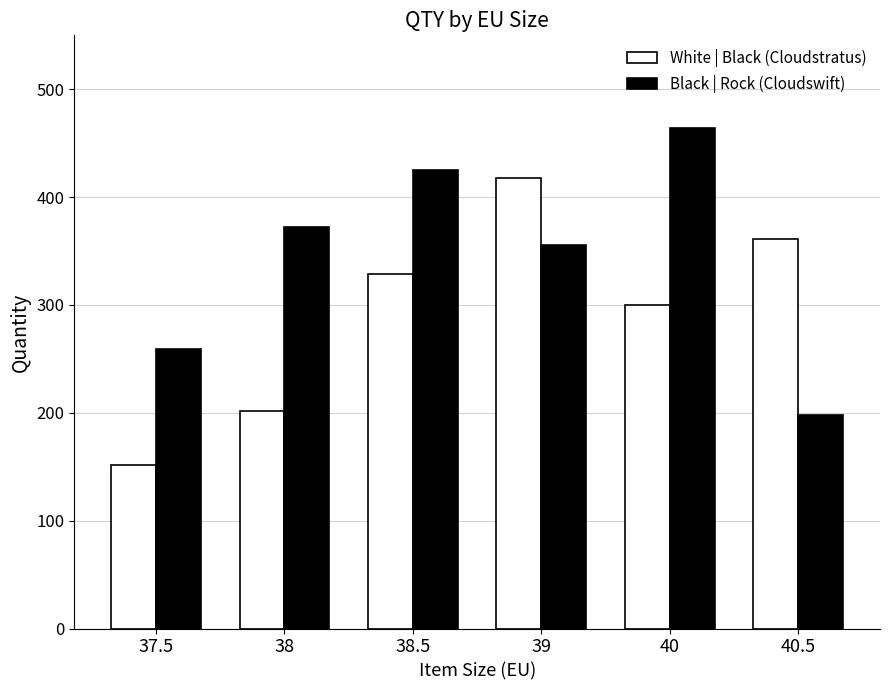

What position from the left is 40.5?

6